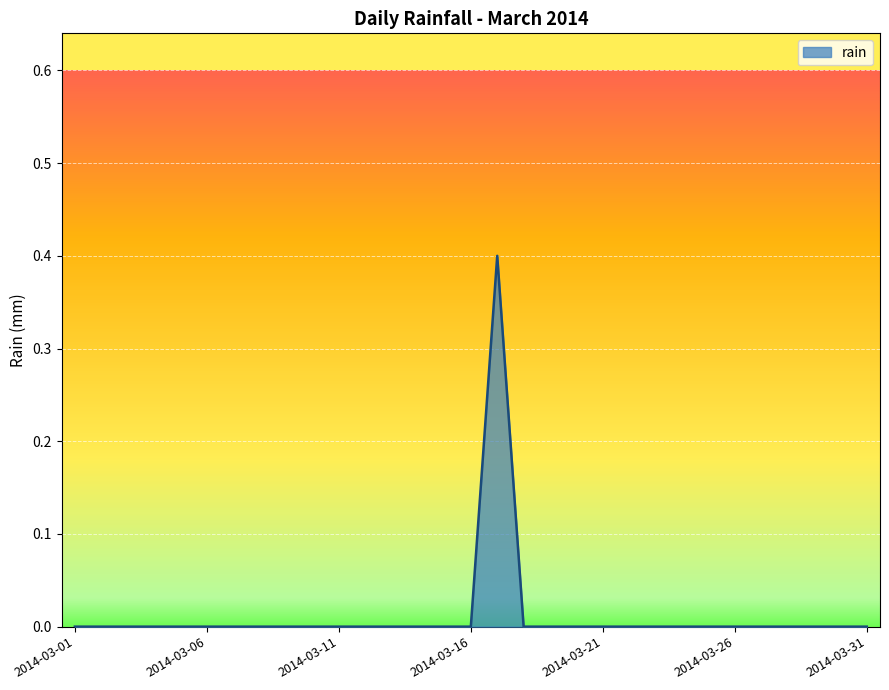

What is the maximum value shown in the chart?

0.4